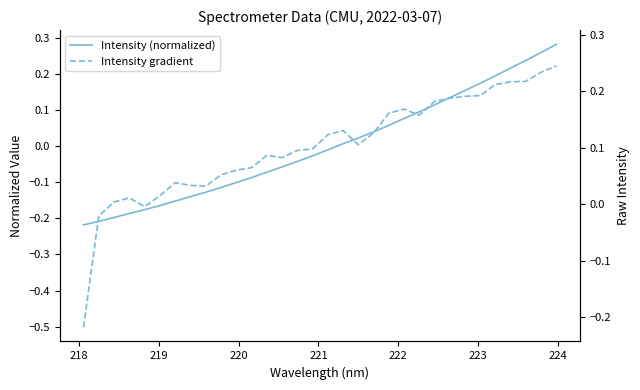

How many values in the Intensity (normalized) series exceed 0?

15